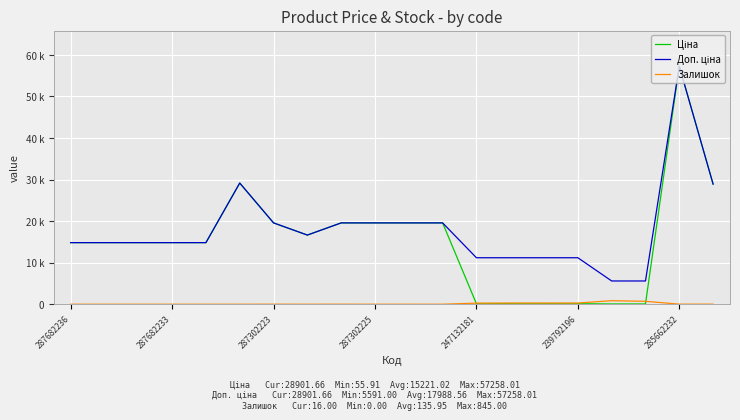

Does the chart have visible grid lines?

Yes